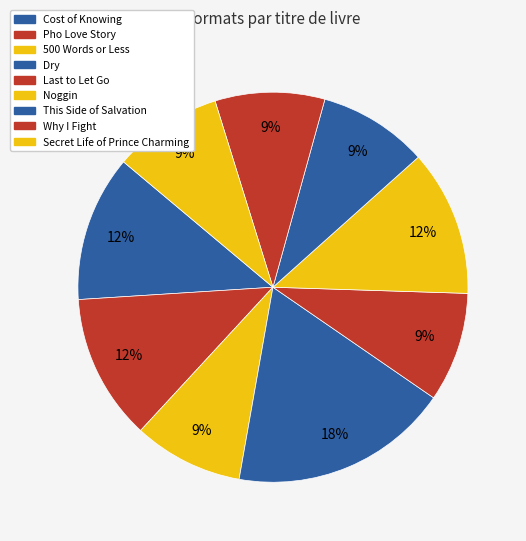

How many slices are in this pie chart?

9